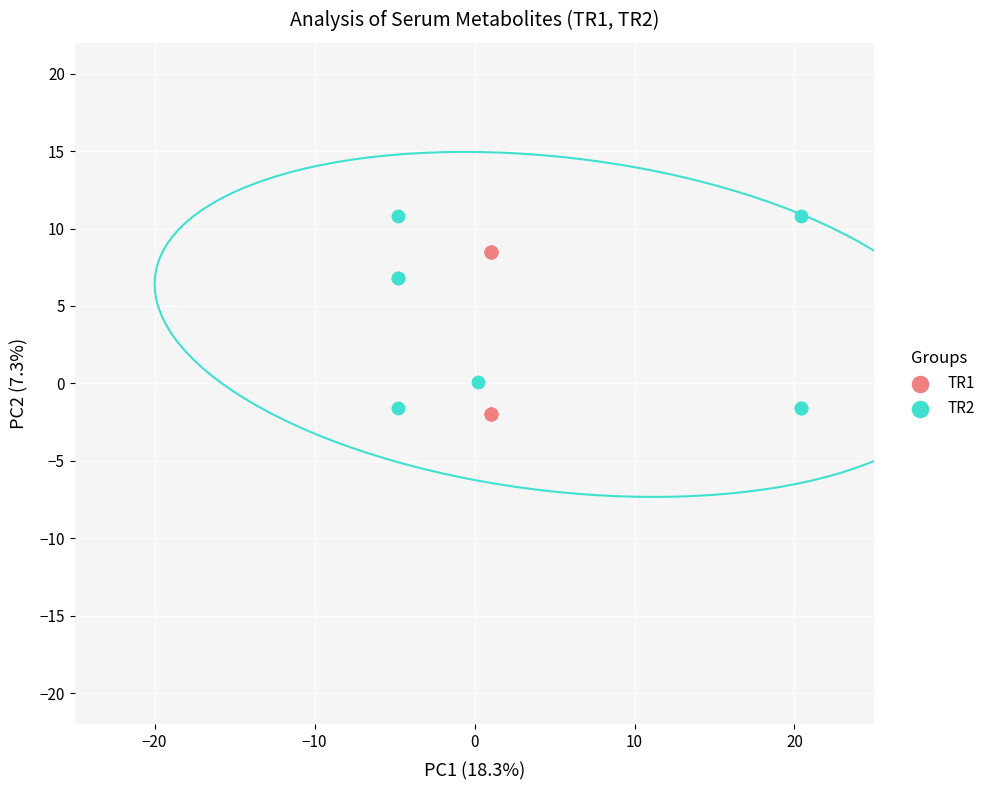

What are all the series names shown in the legend?

TR1, TR2